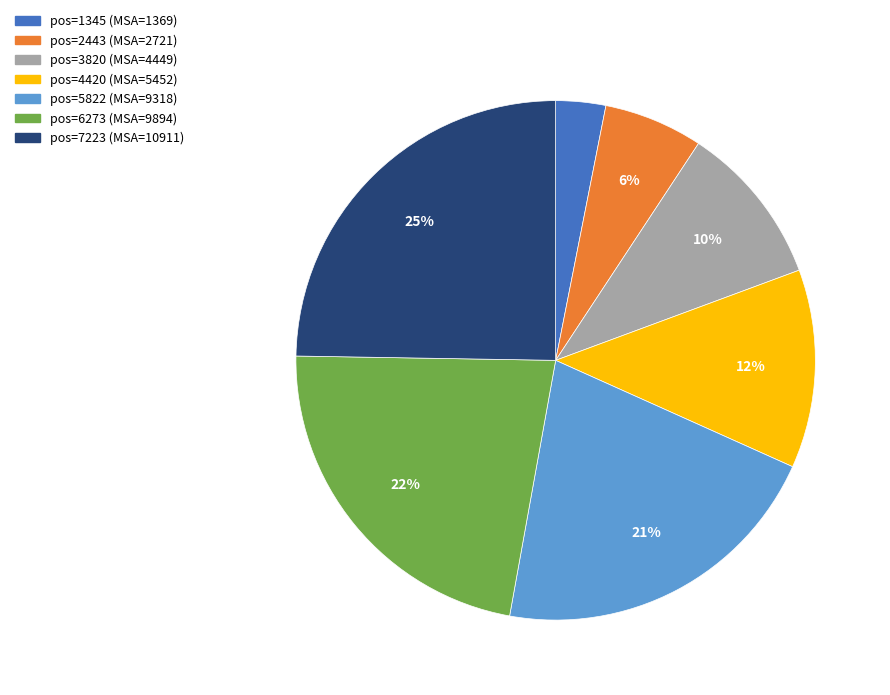

To the nearest percent, what is the difference between the largest and smallest slice percentages?

22%